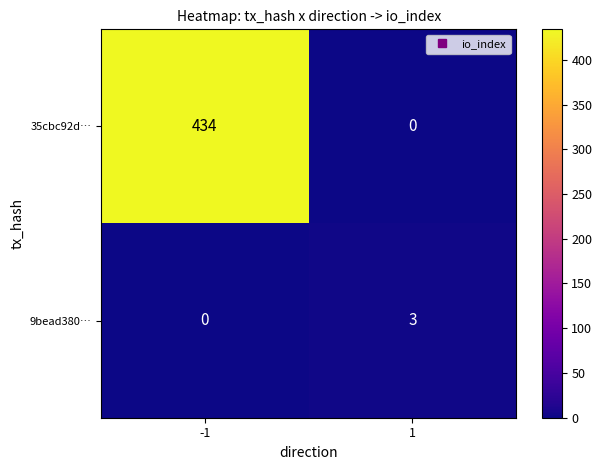

What is the sum of all 9bead380… values?

3